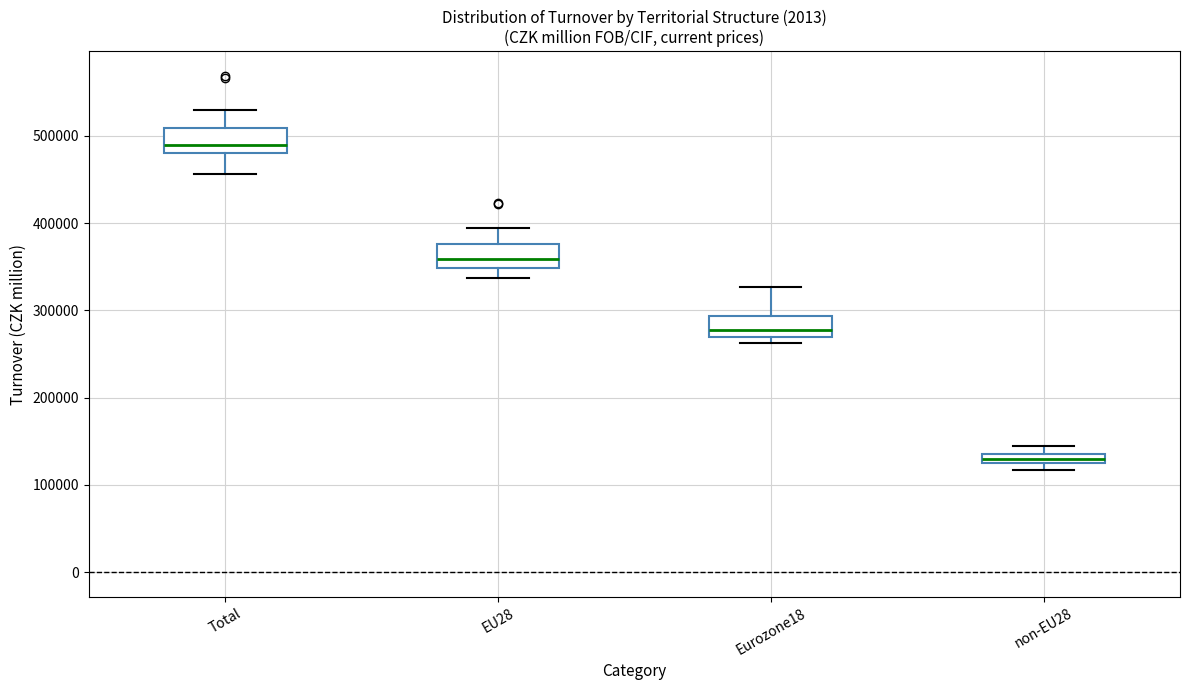

Where does the lower whisker of the box for EU28 end on the y-axis? The values are not printed on the chart, so give them approximately, as read against the axis.

340000